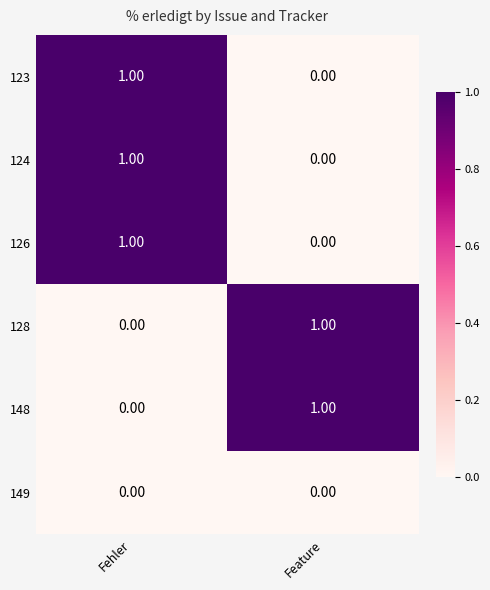

At which label does 124 reach its minimum?

Feature